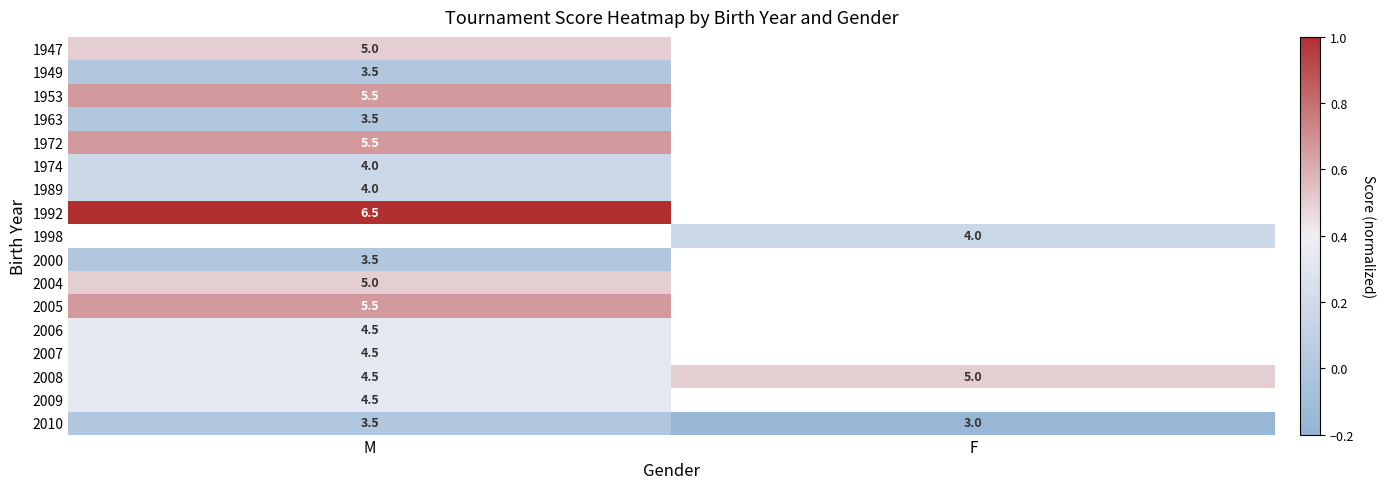

Which category has the highest value in the 2010 series?

M